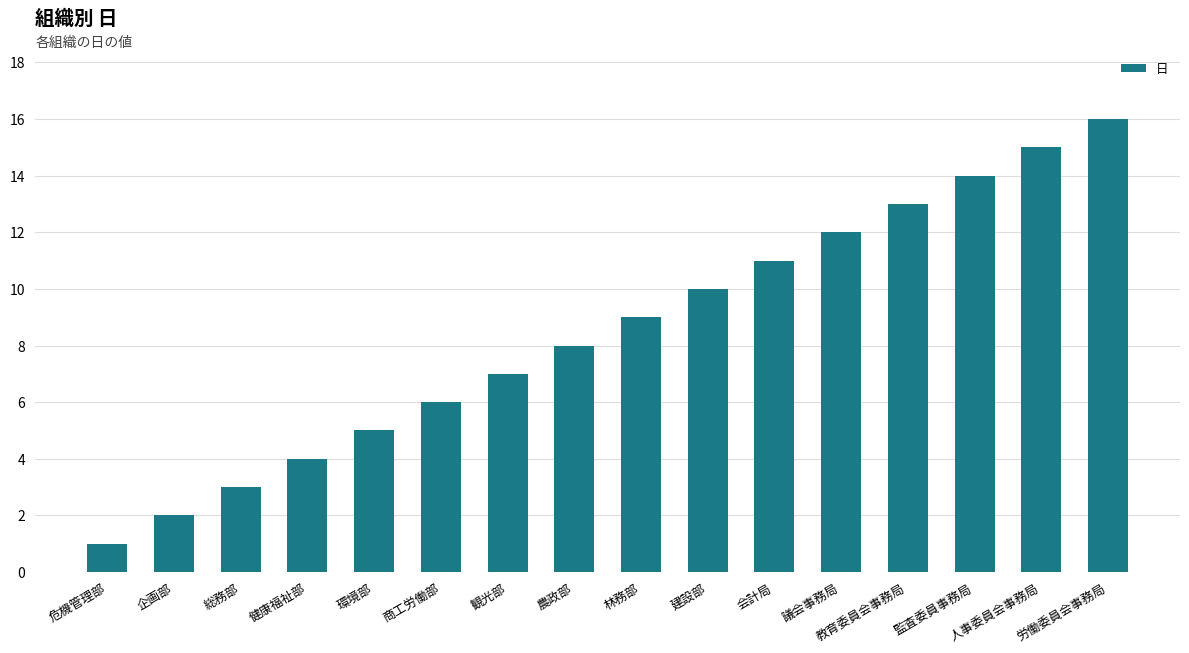

What is the difference between the maximum and second lowest values?

14